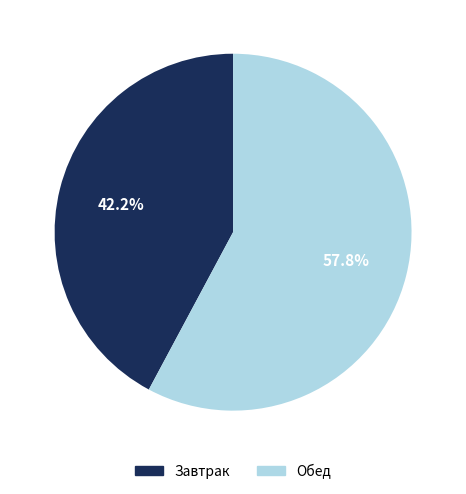

Is there any slice that represents more than half of the pie?

Yes